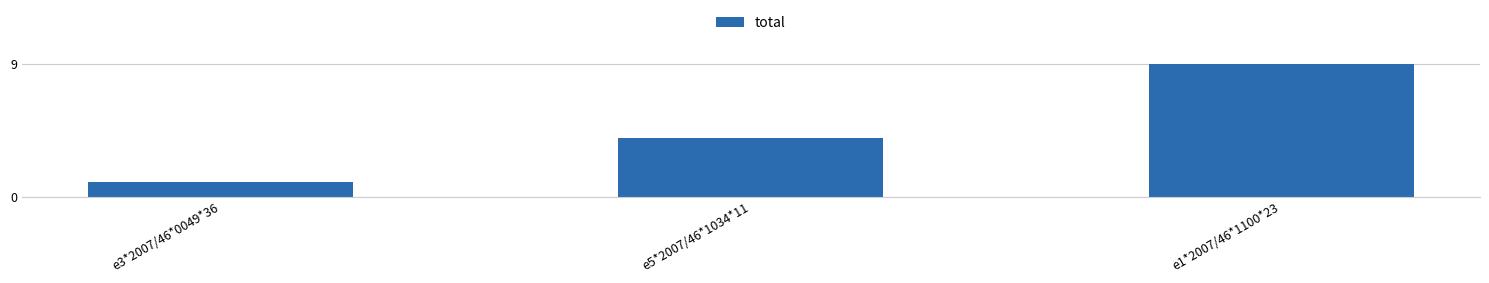

Rank the categories by value from lowest to highest.

e3*2007/46*0049*36, e5*2007/46*1034*11, e1*2007/46*1100*23